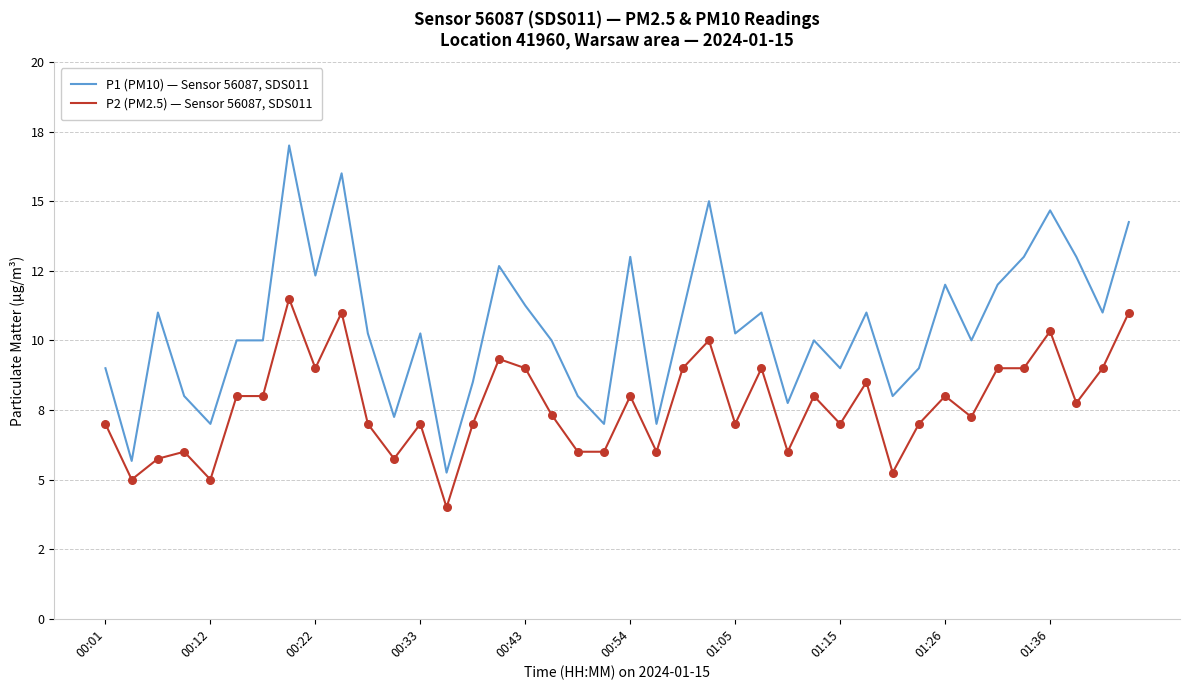

What are all the series names shown in the legend?

P1 (PM10) — Sensor 56087, SDS011, P2 (PM2.5) — Sensor 56087, SDS011